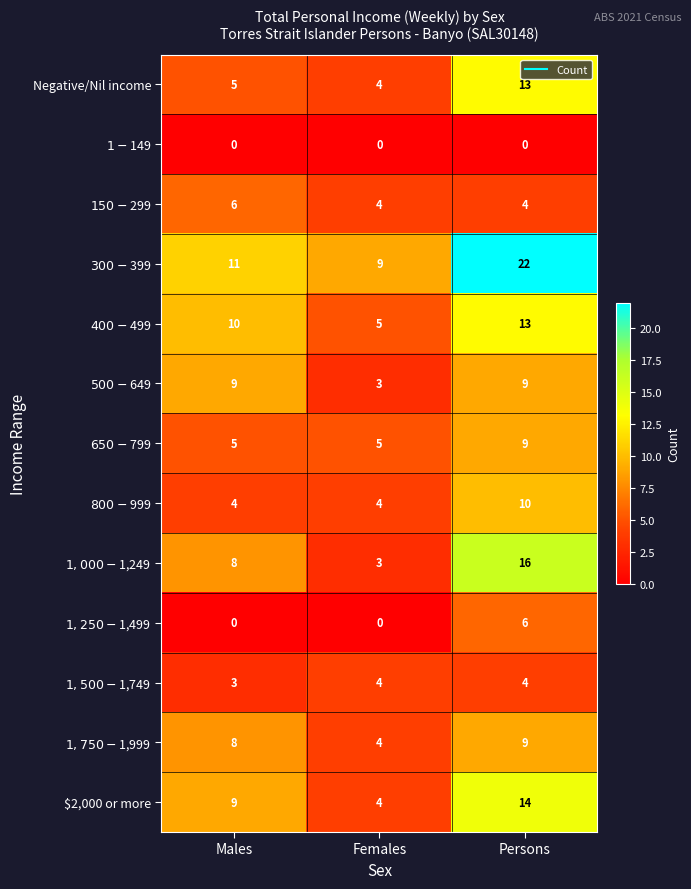

At which category does the chart reach its peak across all series?

Persons